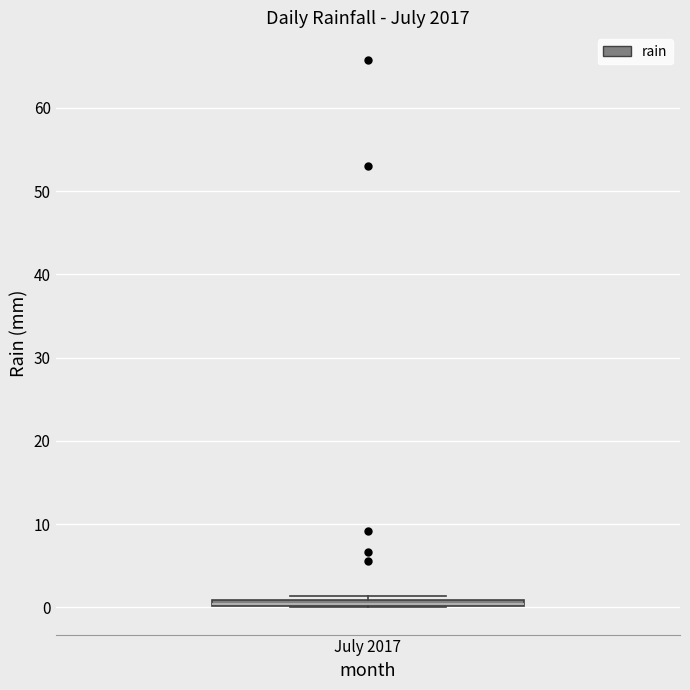

Where is the upper edge of the box for July 2017 on the y-axis? The values are not printed on the chart, so give them approximately, as read against the axis.

1